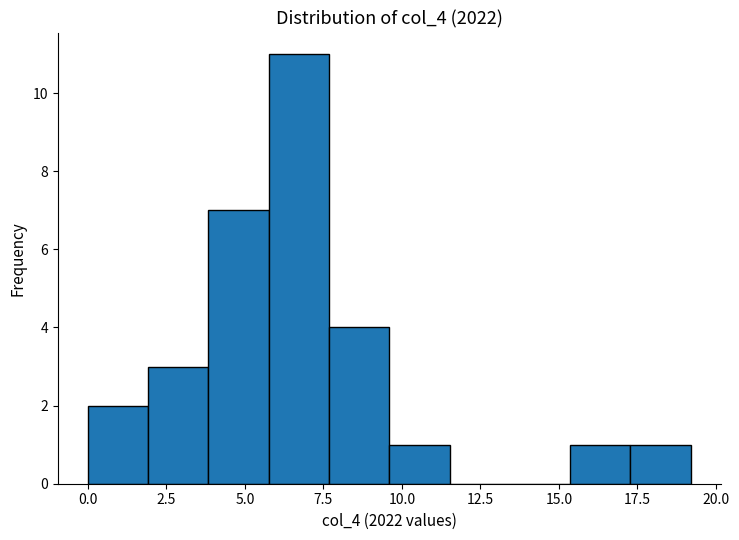

Around what value on the x-axis is the tallest bar? Give the approximate position of its centre, as read against the axis.

6.5